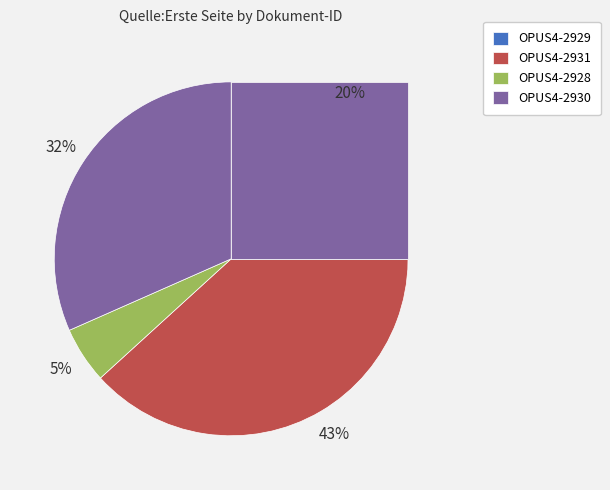

Does any single category account for the majority?

No